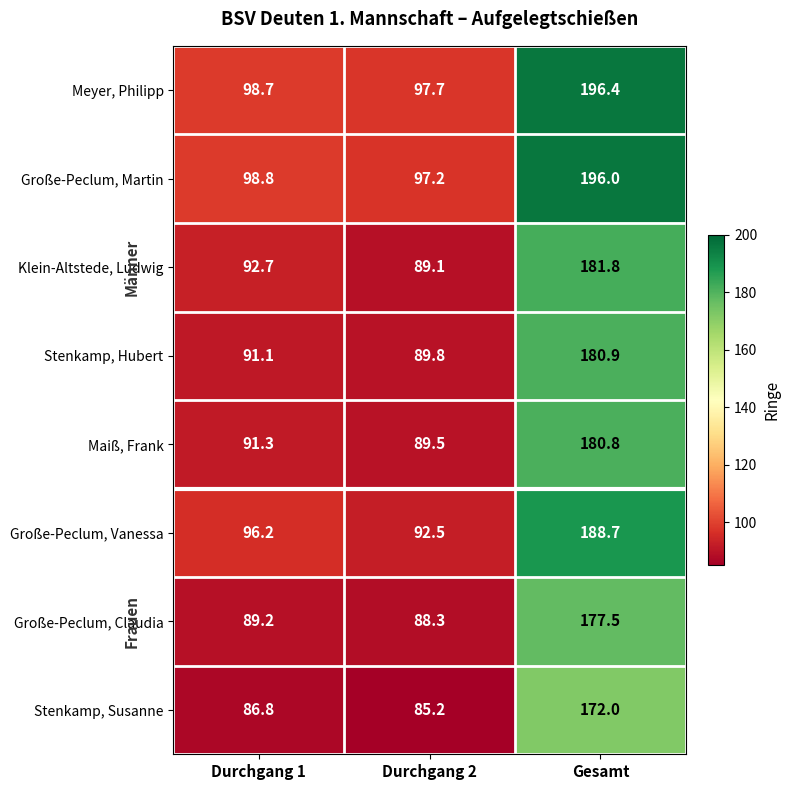

Which label corresponds to the smallest value in the chart?

Durchgang 2